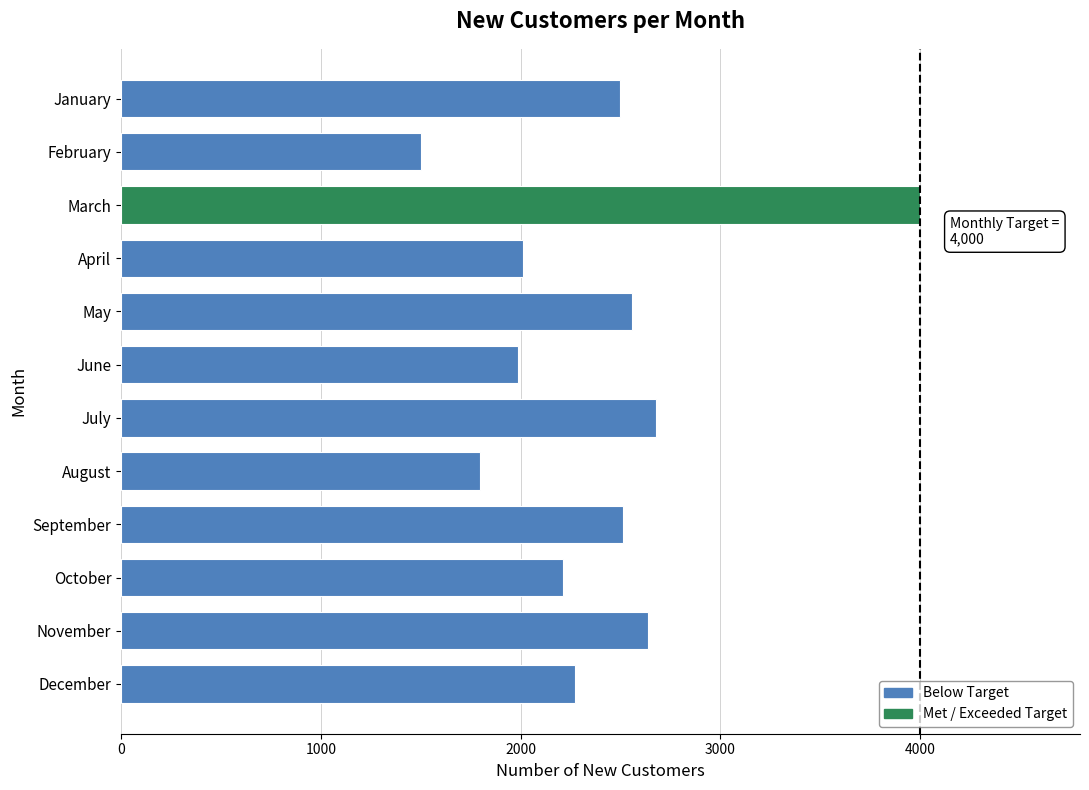

At which label is the value closest to 2750?

July